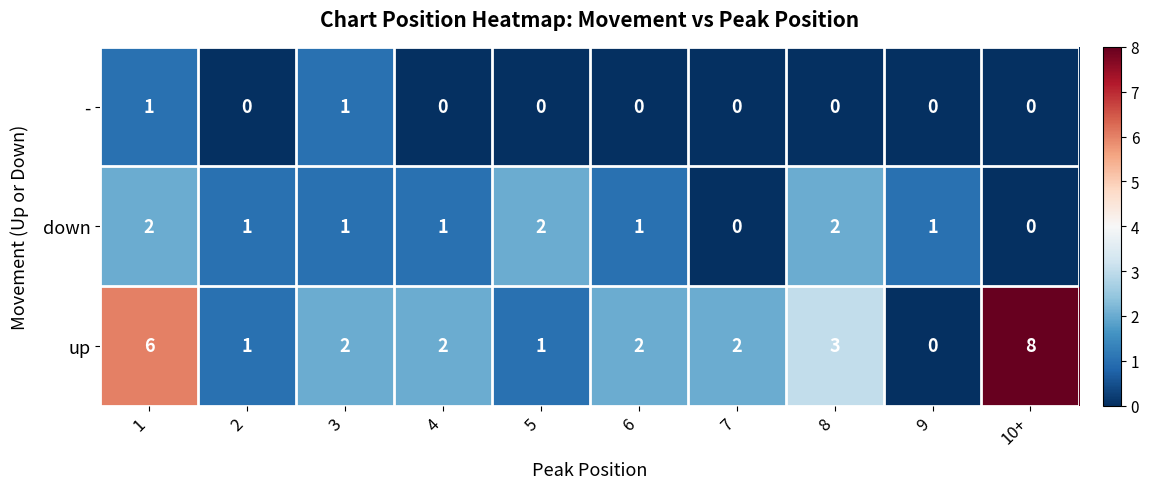

Which category has the lowest value in the up series?

9